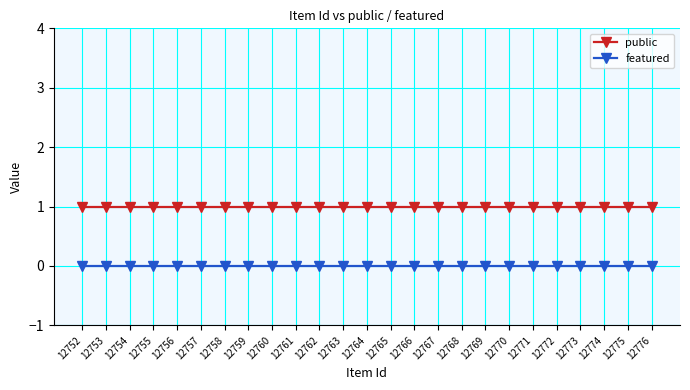

True or false: public and featured cross at least once.

False